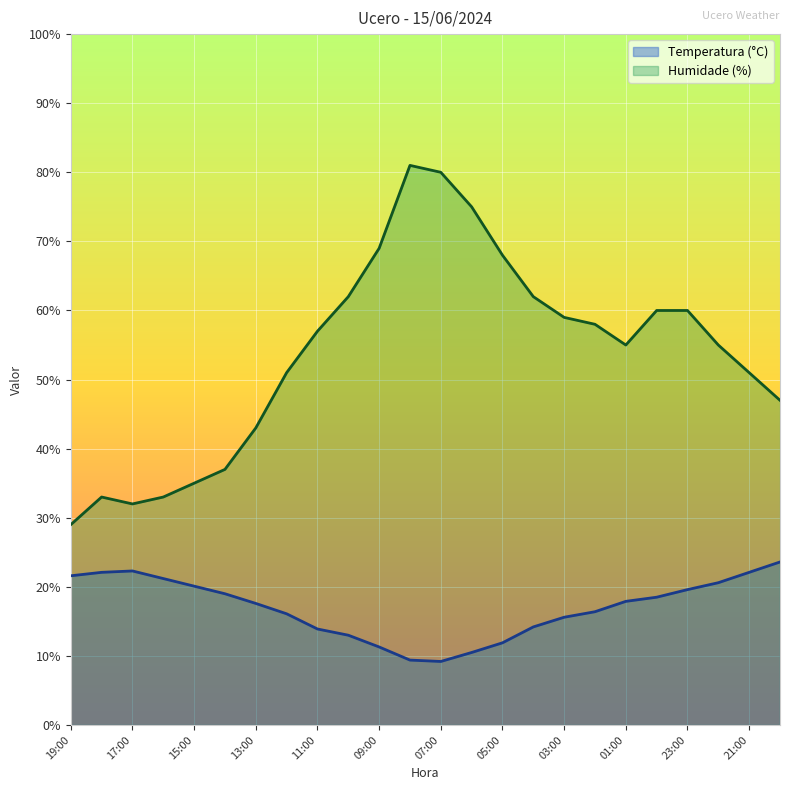

In Humidade (%), how many points are lower than both neighbors (excluding endpoints)?

2